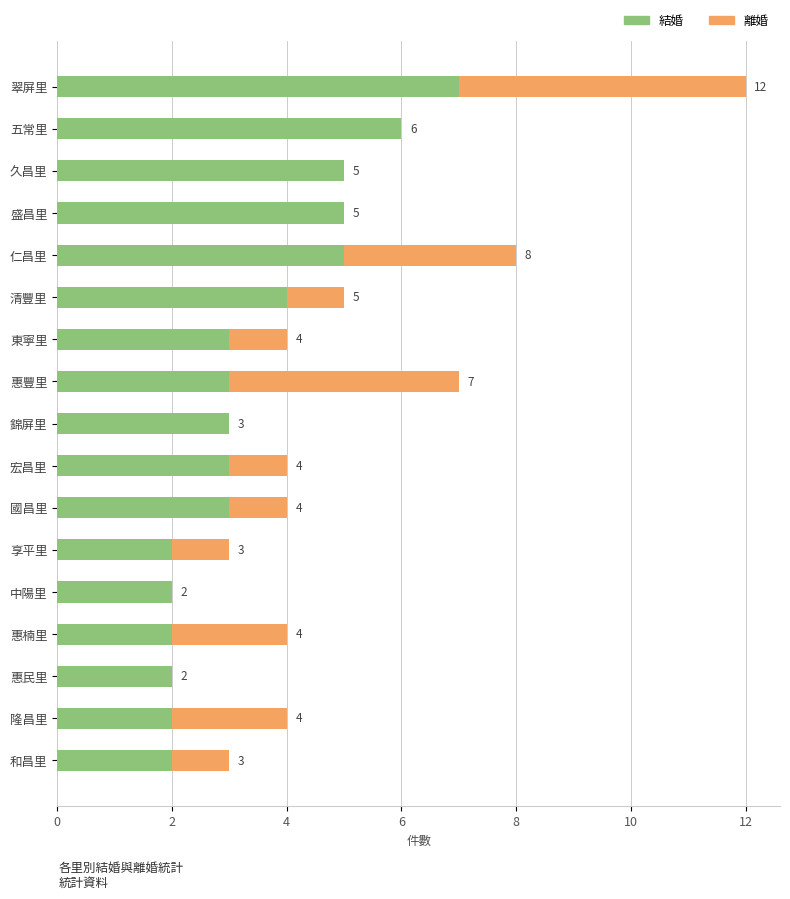

The value of 結婚 at 仁昌里 is 3. True or false?

False